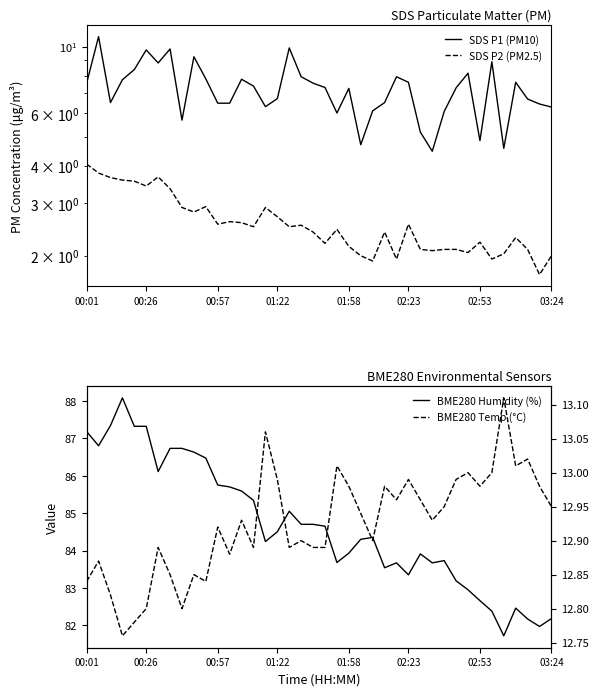

What is the value of the SDS P1 (PM10) point at the 4th from the left?

7.8